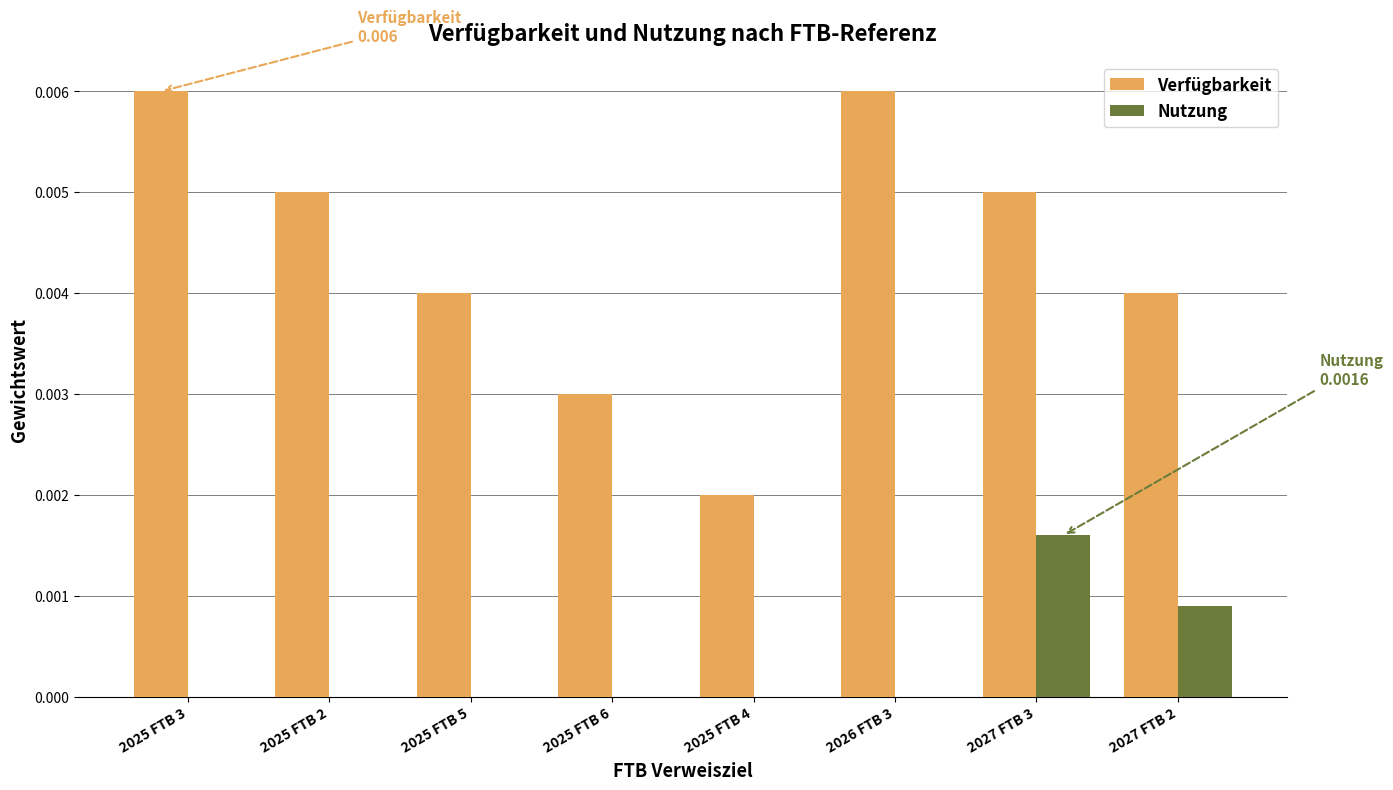

How many categories are shown in the chart?

8